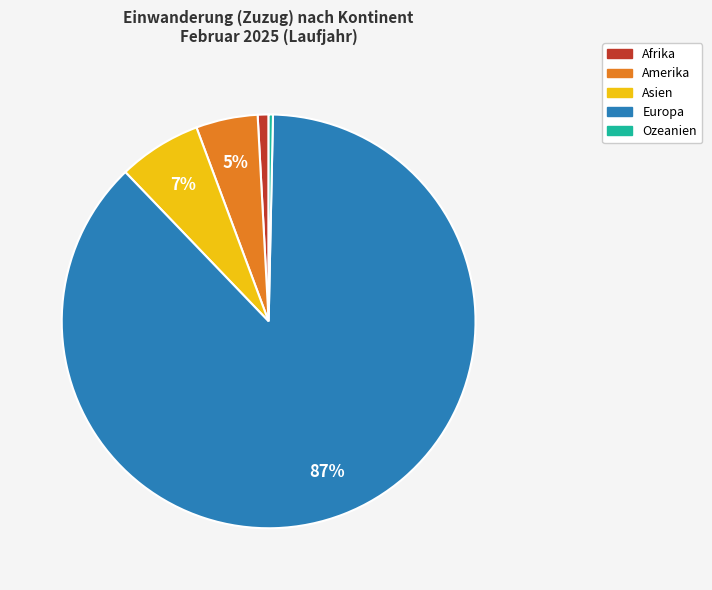

To the nearest percent, what portion does Amerika represent?

5%